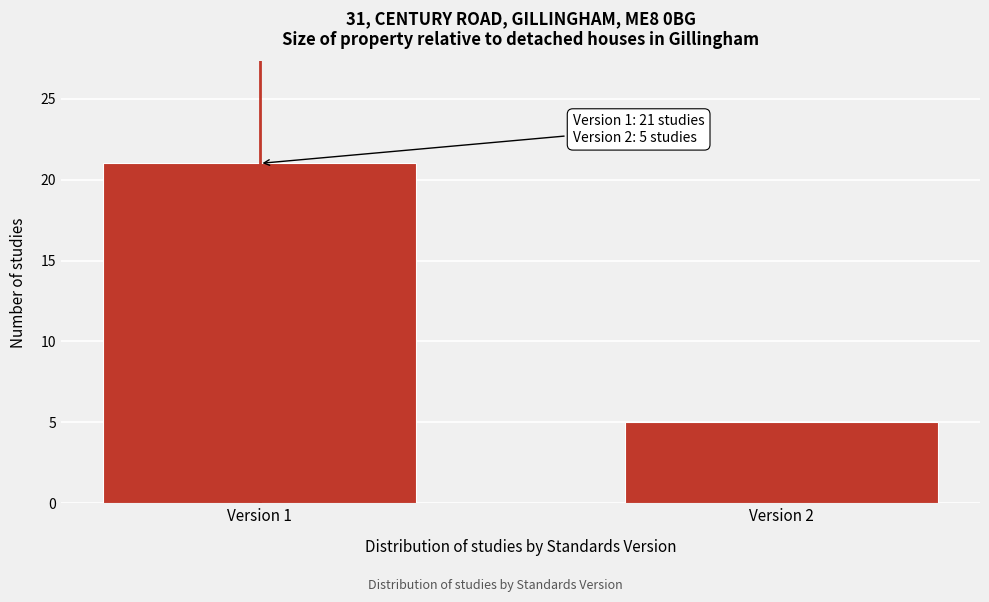

Reading right to left, extract all data points from this chart.

5	21